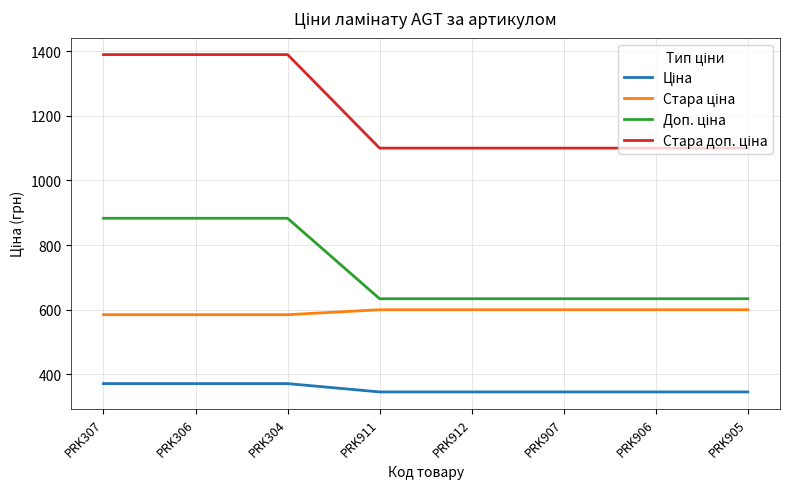

Does the chart have visible grid lines?

Yes